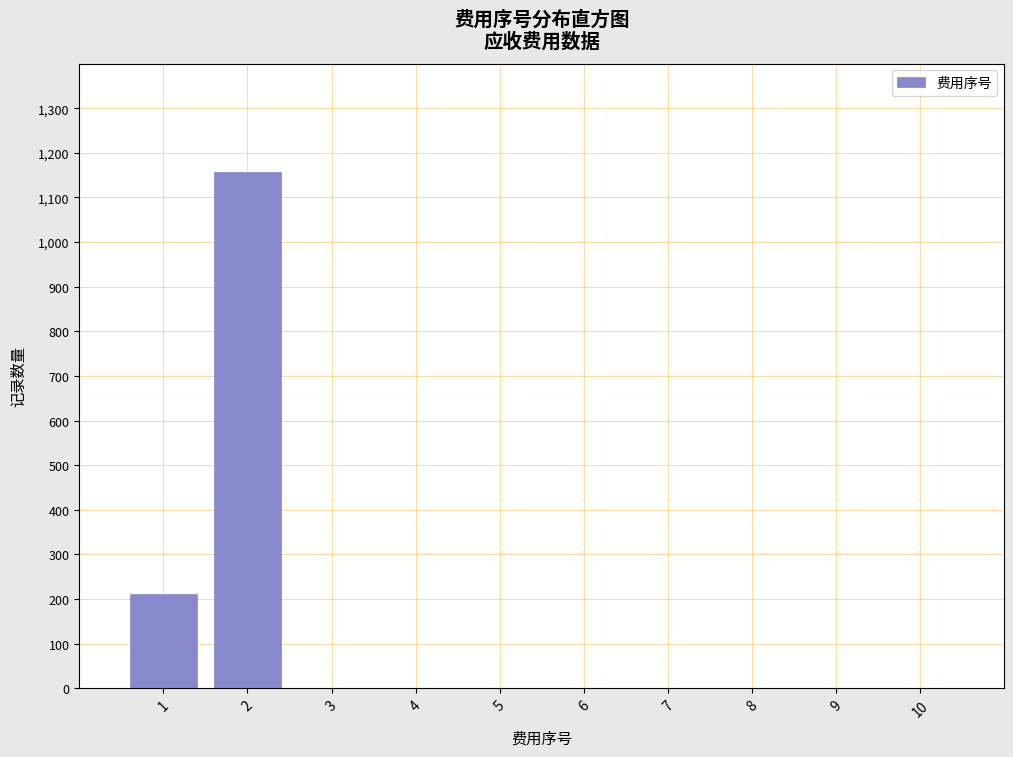

Reading right to left, what are all the values shown in this chart?

10=0	9=0	8=0	7=0	6=0	5=0	4=0	3=0	2=1156	1=211